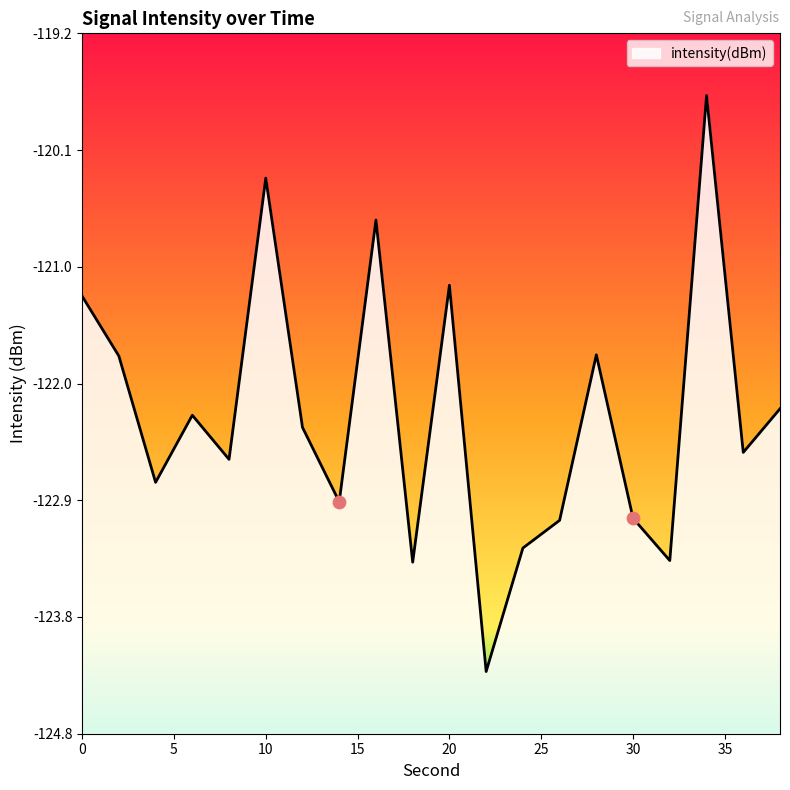

What is the change in value from 10 to 22?

-4.0